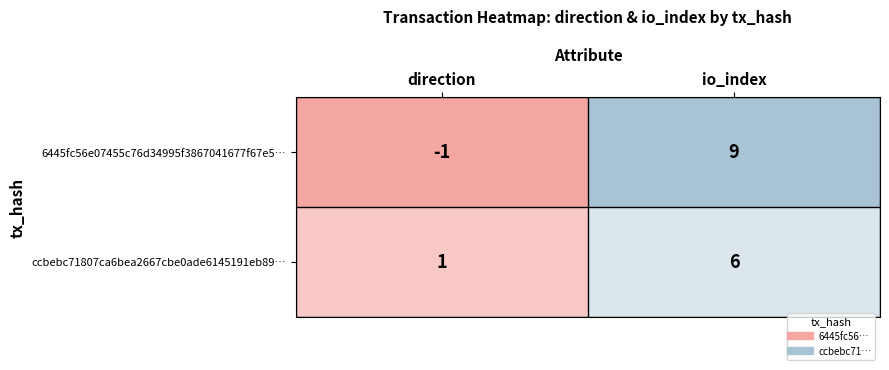

What is the sum of all 6445fc56e07455c76d34995f3867041677f67e5… values?

8